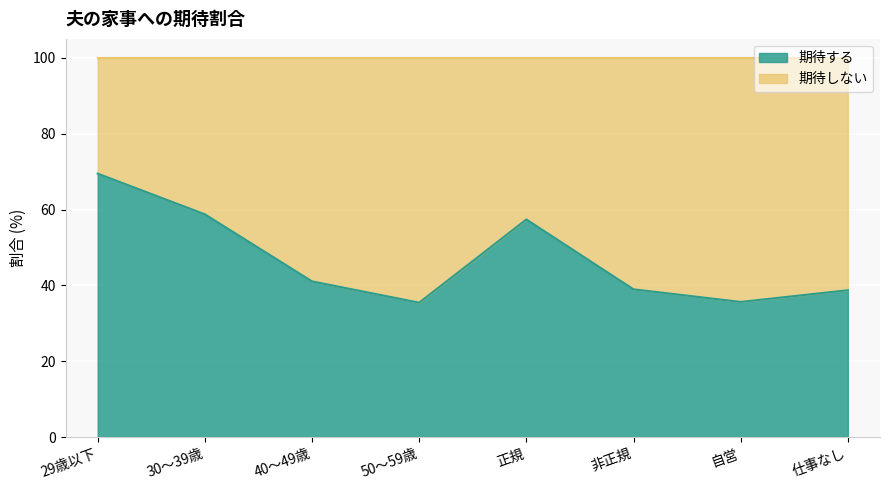

What is the greatest value displayed?

69.5